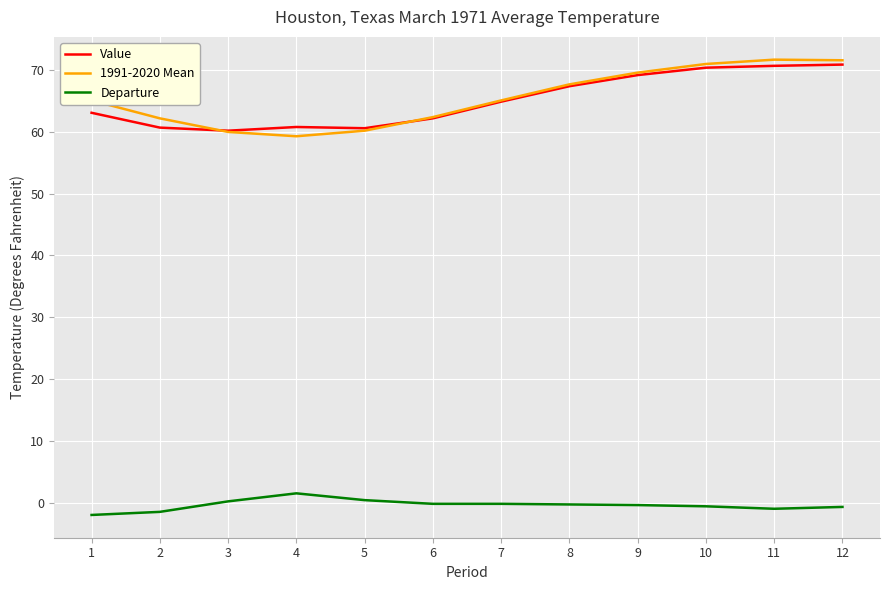

At how many categories does at least one series exceed 26?

12